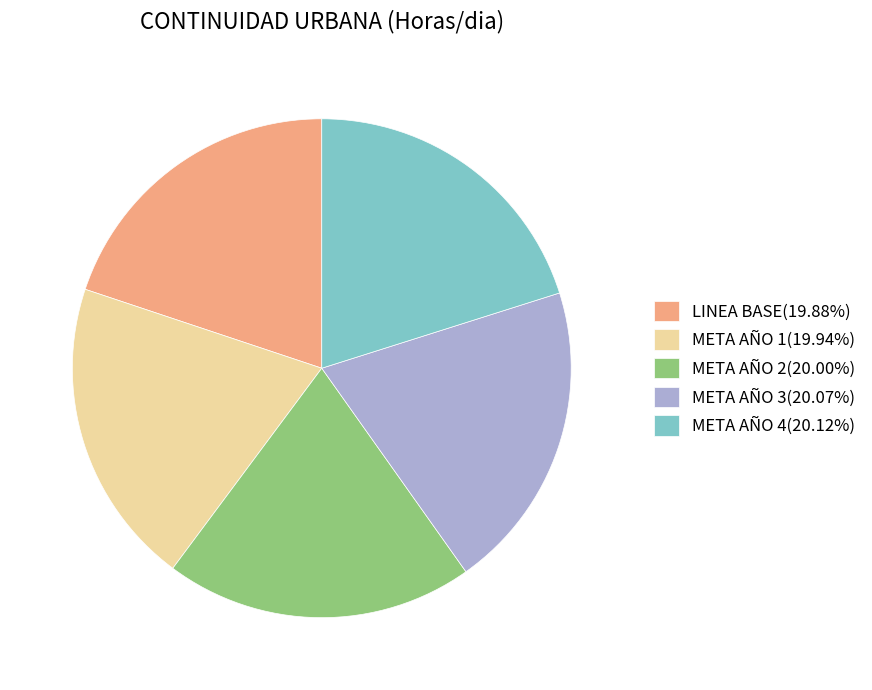

Approximately how many times larger is the value at META AÑO 3(20.07%) compared to META AÑO 4(20.12%)?

1.0